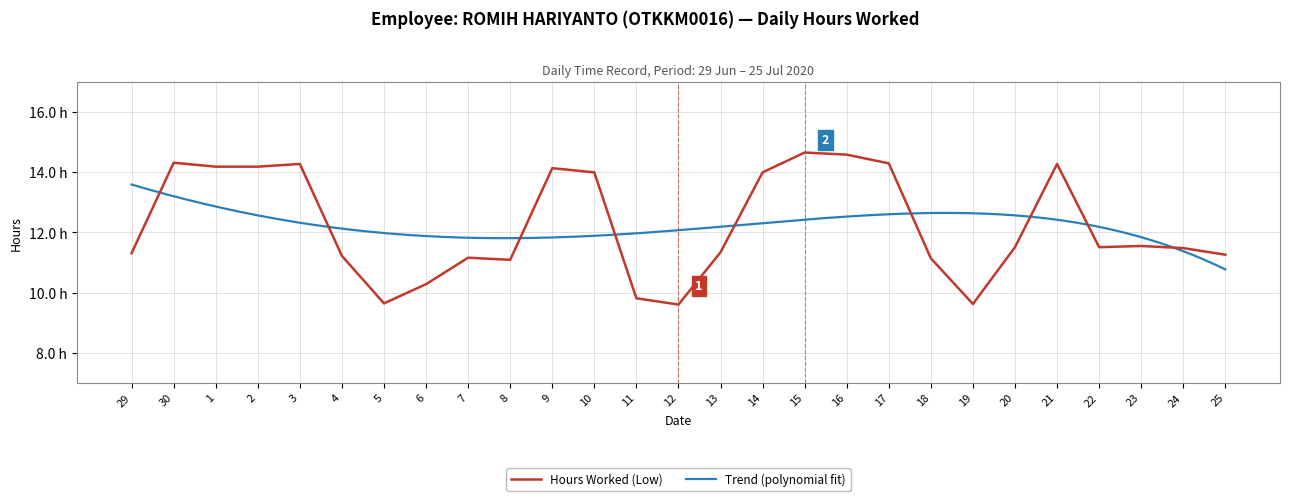

Which has a higher value, 9 or 15?

15